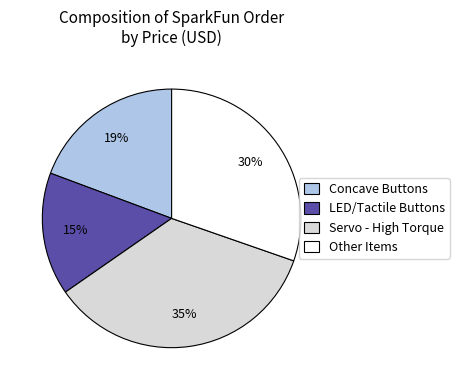

Rank the categories by value from highest to lowest.

Servo - High Torque, Other Items, Concave Buttons, LED/Tactile Buttons